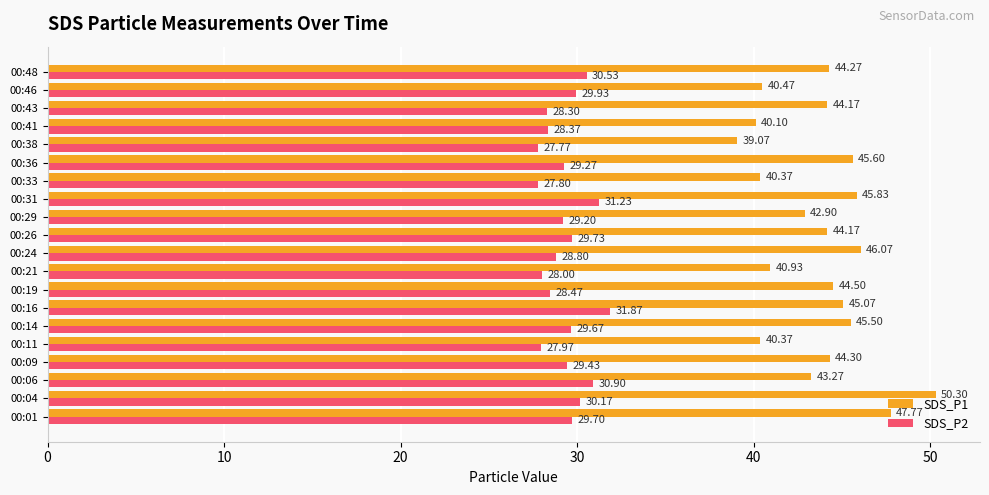

What is the difference between the maximum and minimum values in the SDS_P2 series?

4.1